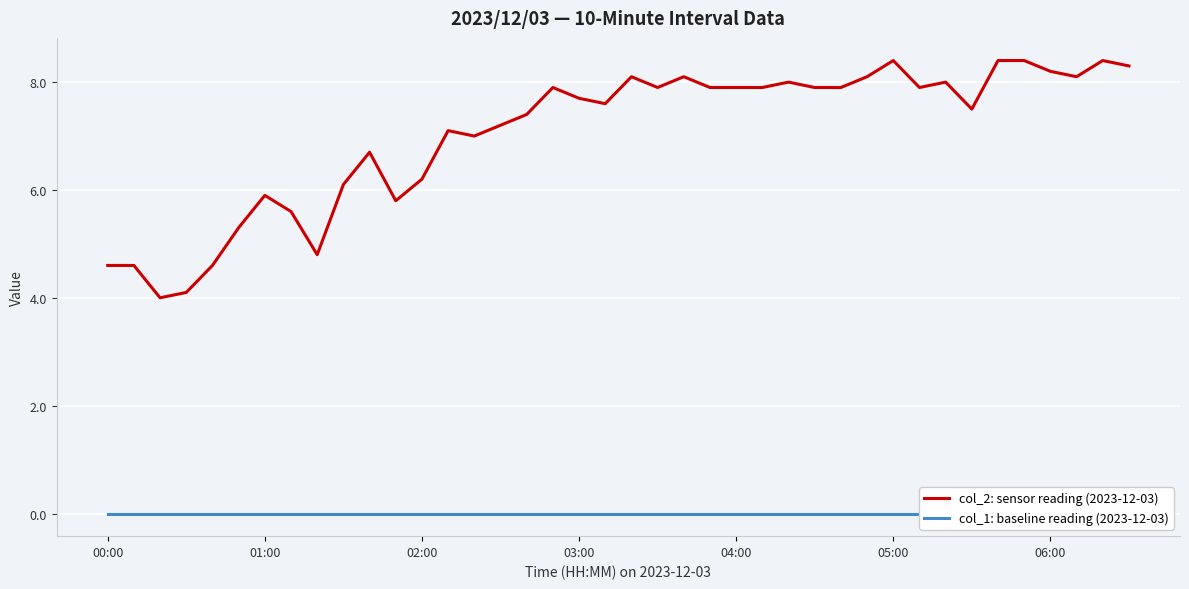

Rank the series by their average value, from highest to lowest.

col_2: sensor reading (2023-12-03), col_1: baseline reading (2023-12-03)